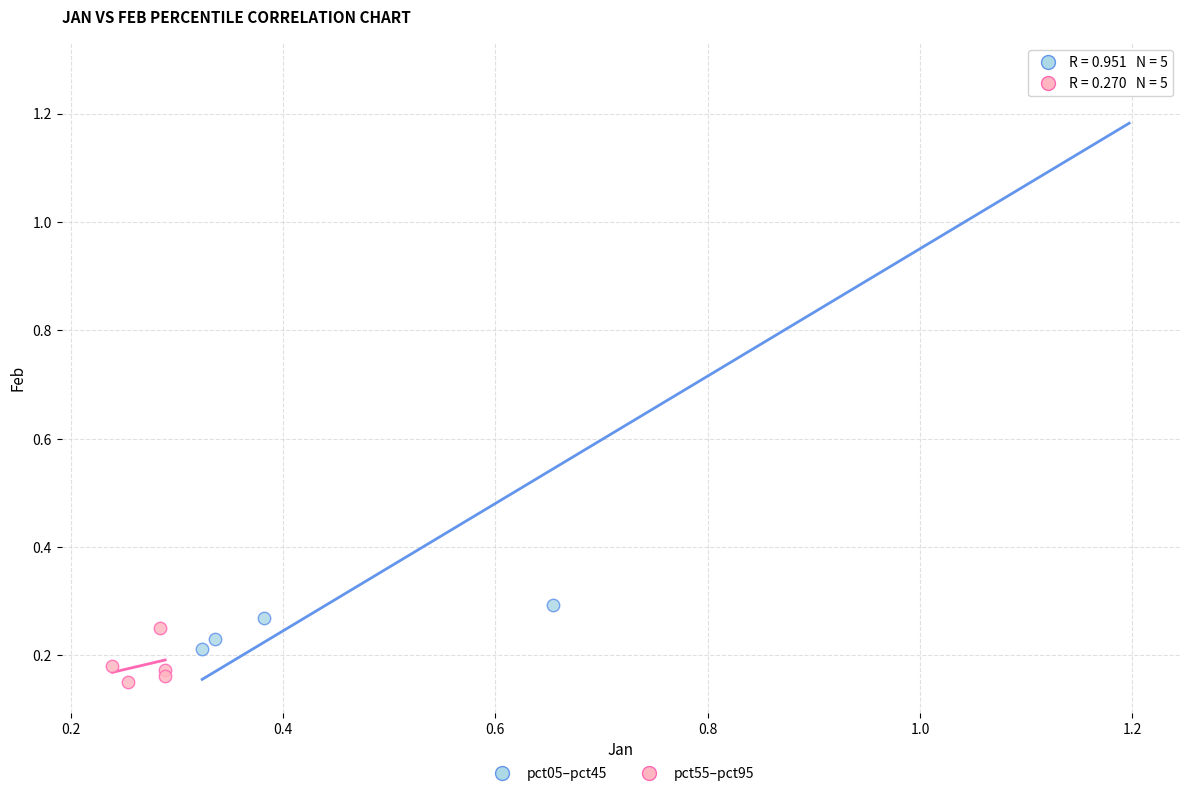

Which series contains the highest Y value?

pct05–pct45